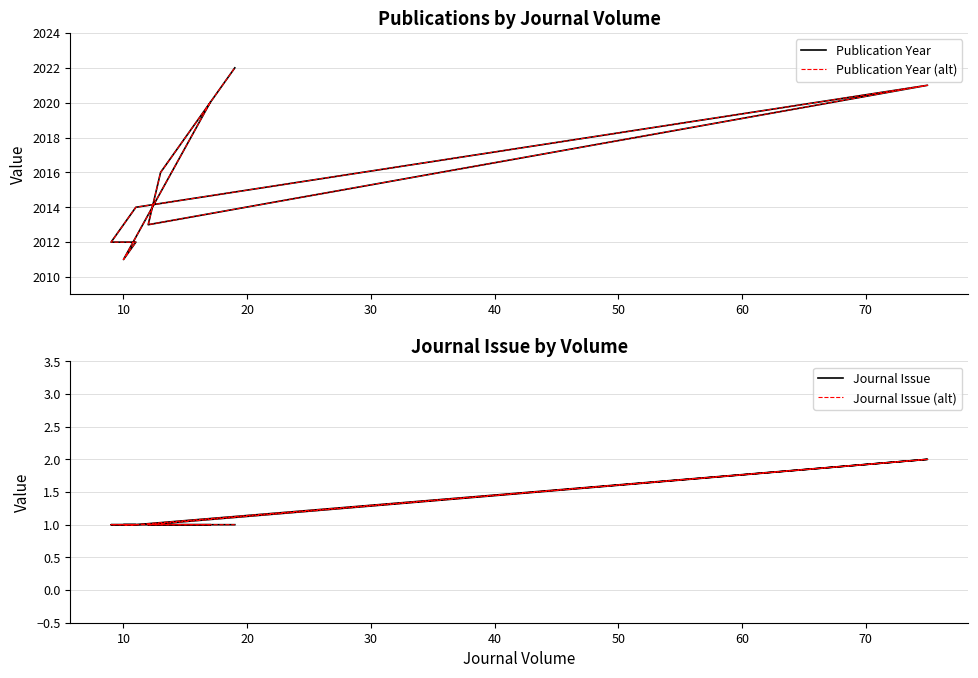

How many values in the Publication Year series are below 2016?

5